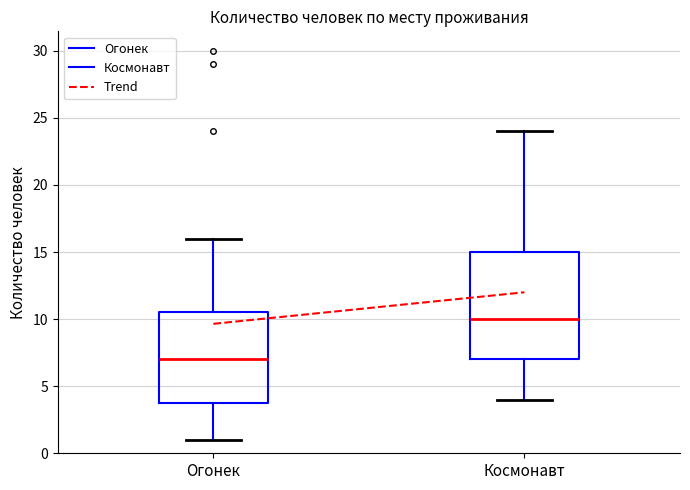

Reading left to right, transcribe this box plot: for each box, give where its median line is, the range the box spans, and where its two whiskers end, as read against the y-axis. The values are not printed on the chart, so give them approximately, as read against the axis.

Огонек: median 7.0, box 4.0 to 10.5, whiskers 1.0 to 16.0
Космонавт: median 10.0, box 7.0 to 15.0, whiskers 4.0 to 24.0